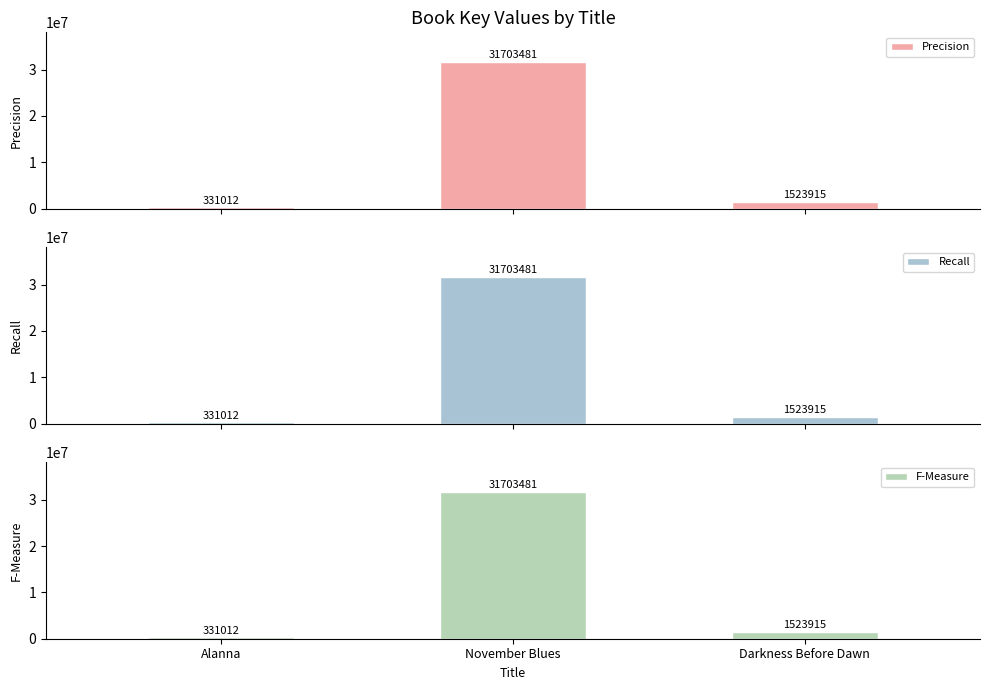

Read the Precision value at Alanna.

331012